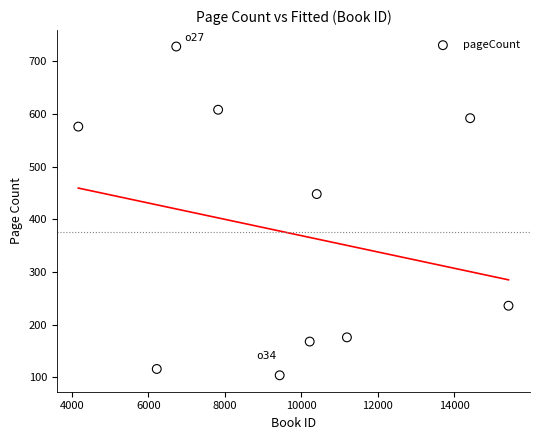

What is the average Y value?

375